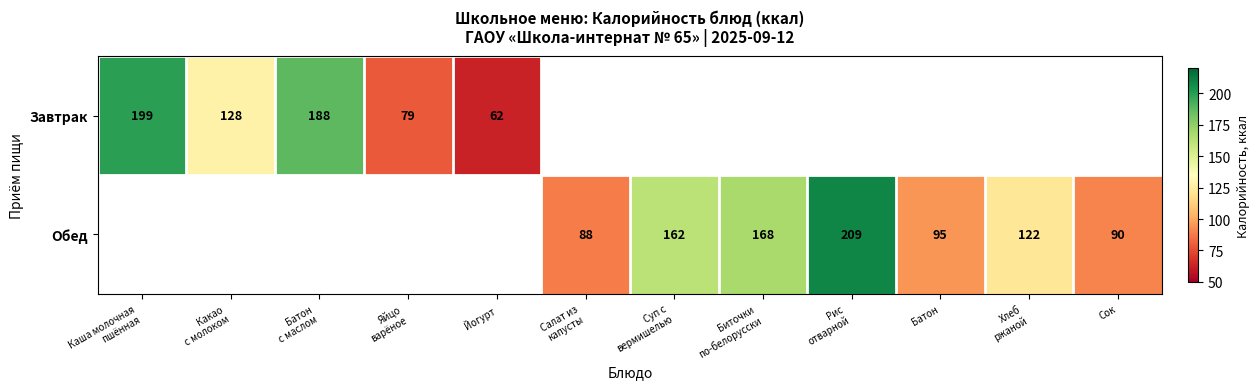

The Завтрак series shows 62 at Йогурт. True or false?

True